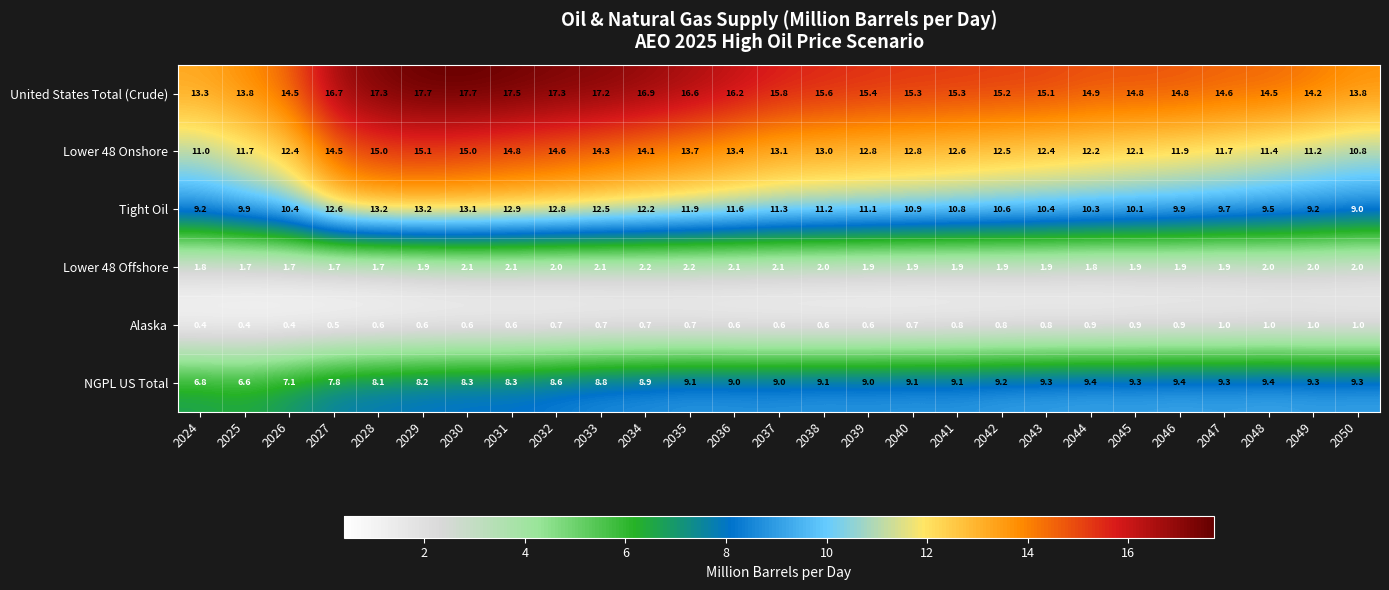

What is the minimum value shown in the chart?

0.4